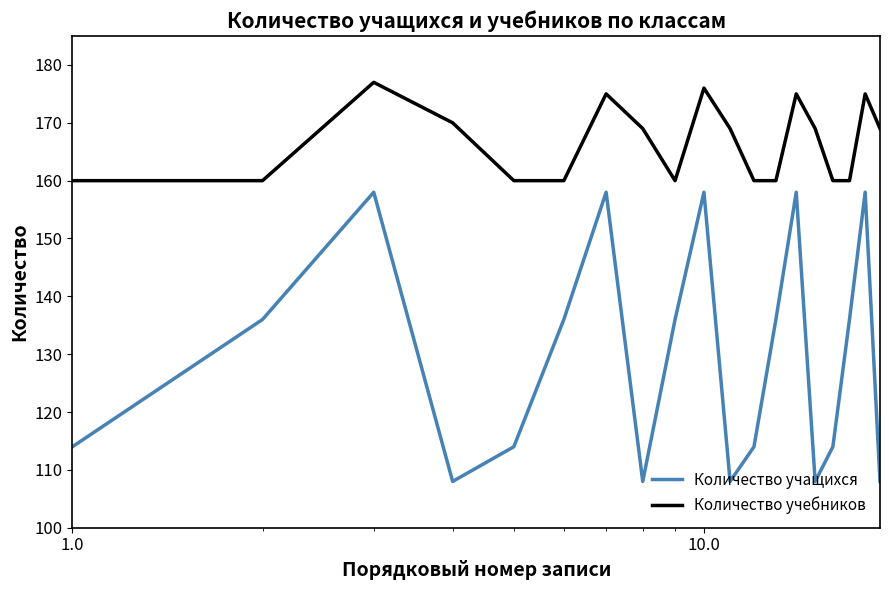

List the series in order of their overall mean, highest first.

Количество учебников, Количество учащихся